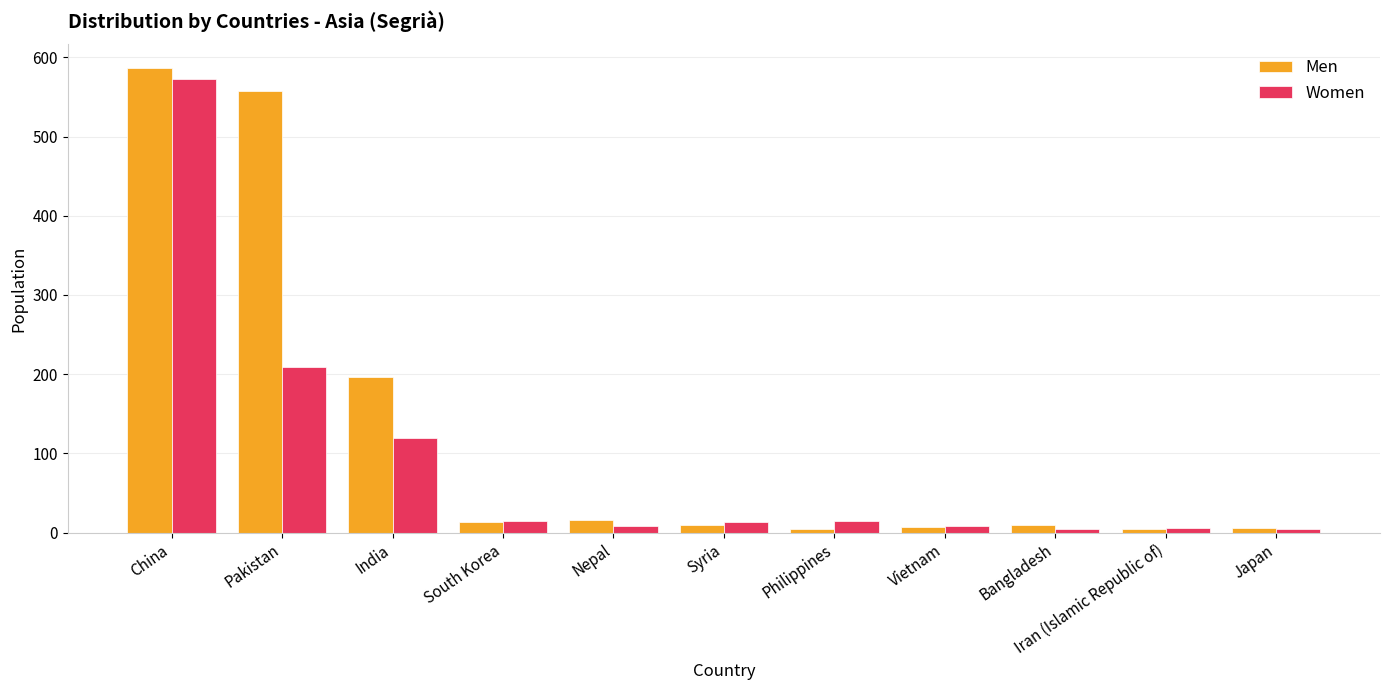

What is the approximate value of Women at Iran (Islamic Republic of)?

6